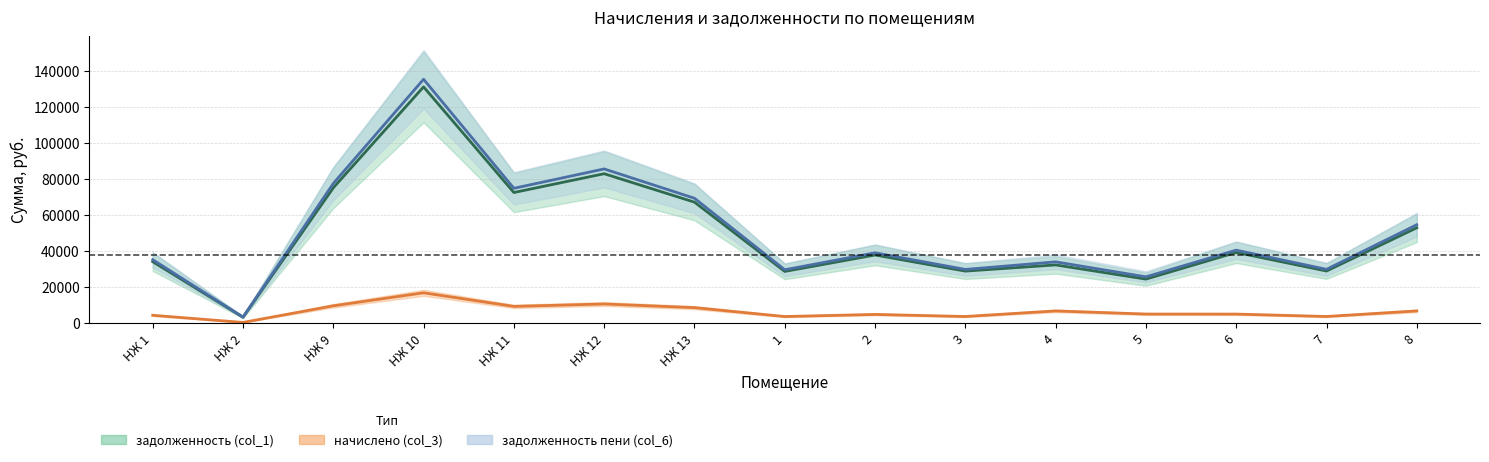

True or false: задолженность (col_1) has more than 0 interior local peaks.

True